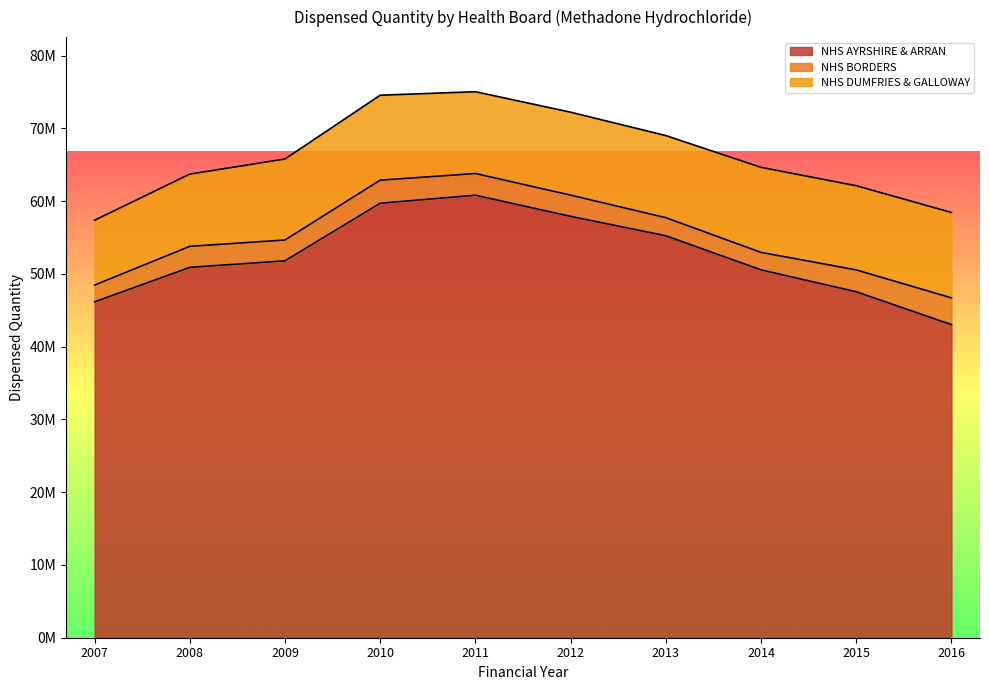

What is the sum of the NHS BORDERS values at 2011 and 2009?

5840246.0